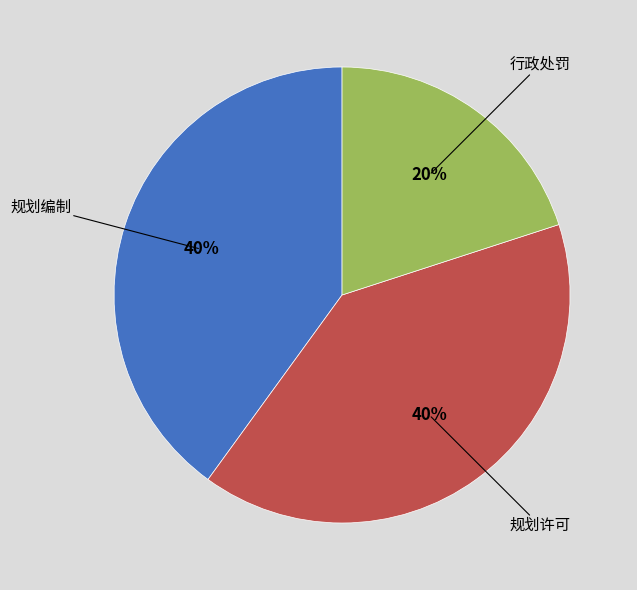

Is there any slice that represents more than half of the pie?

No